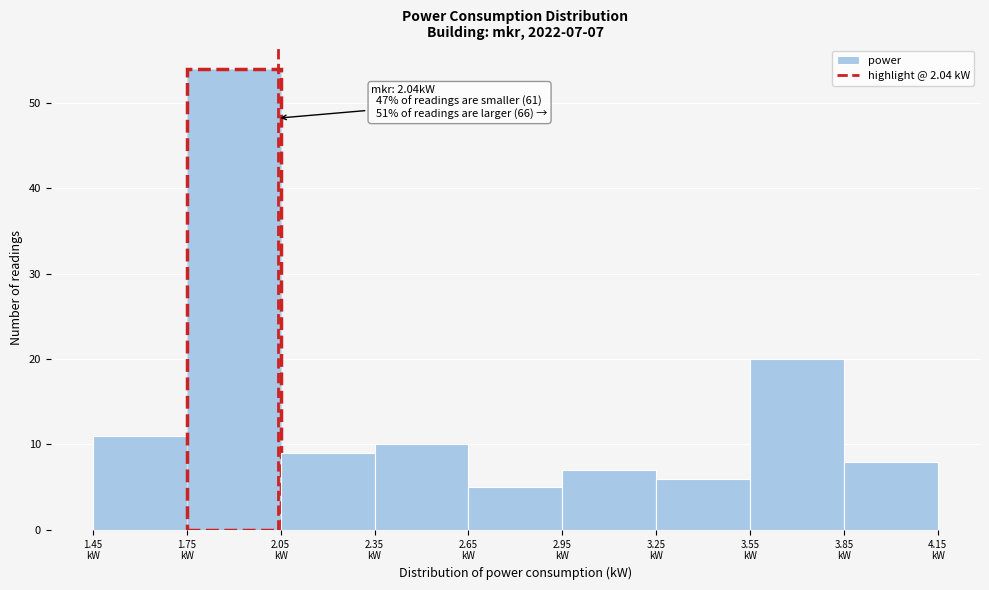

Which range on the x-axis has the tallest bar?

1.75 to 2.05